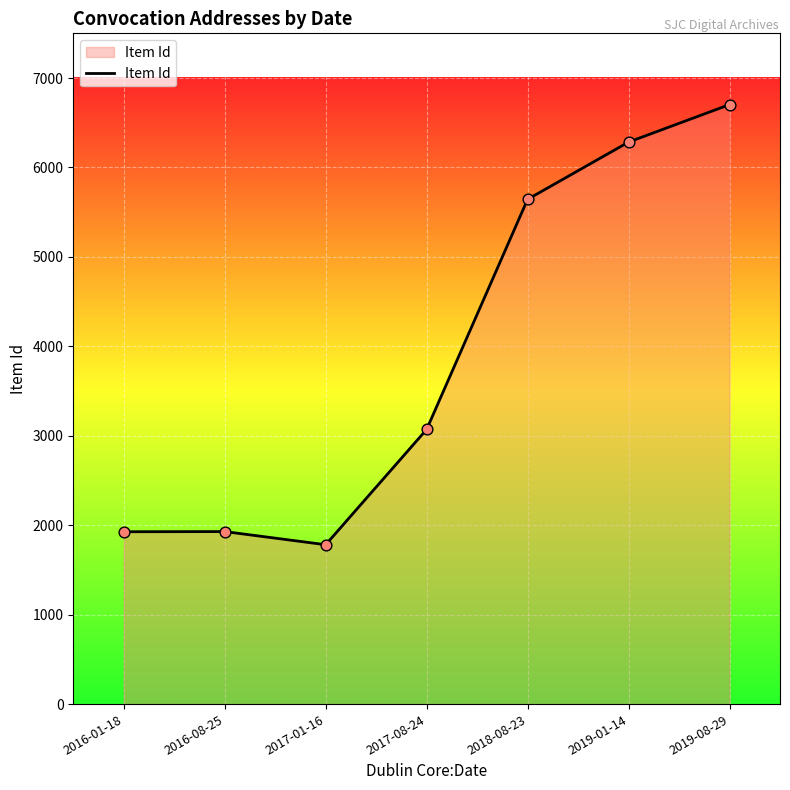

What is the ratio of the value at 2016-08-25 to the value at 2019-01-14?

0.3